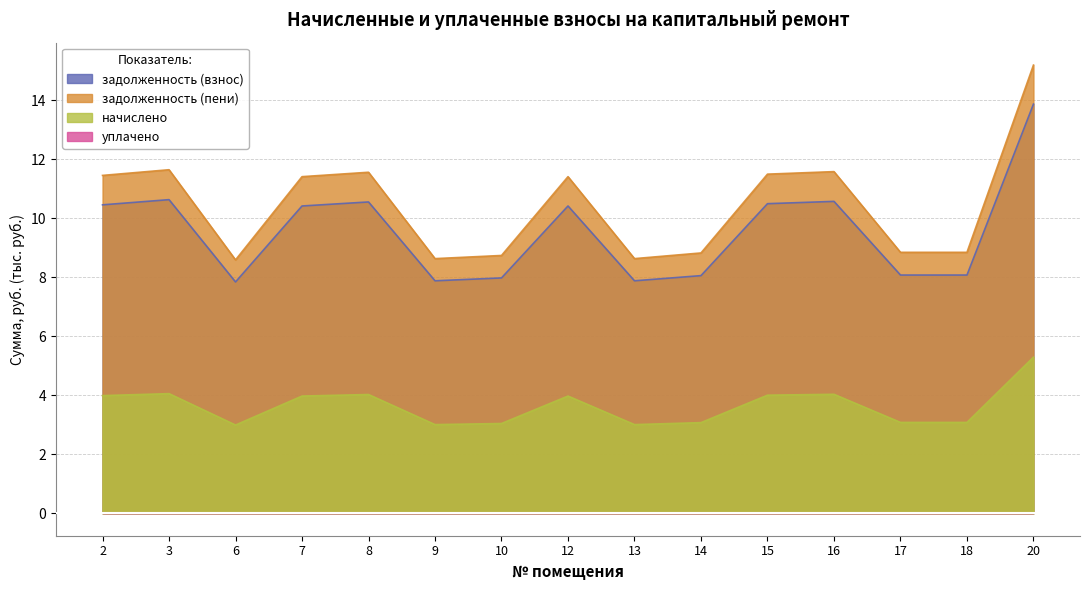

Where does the задолженность (взнос) series first go above 10?

2